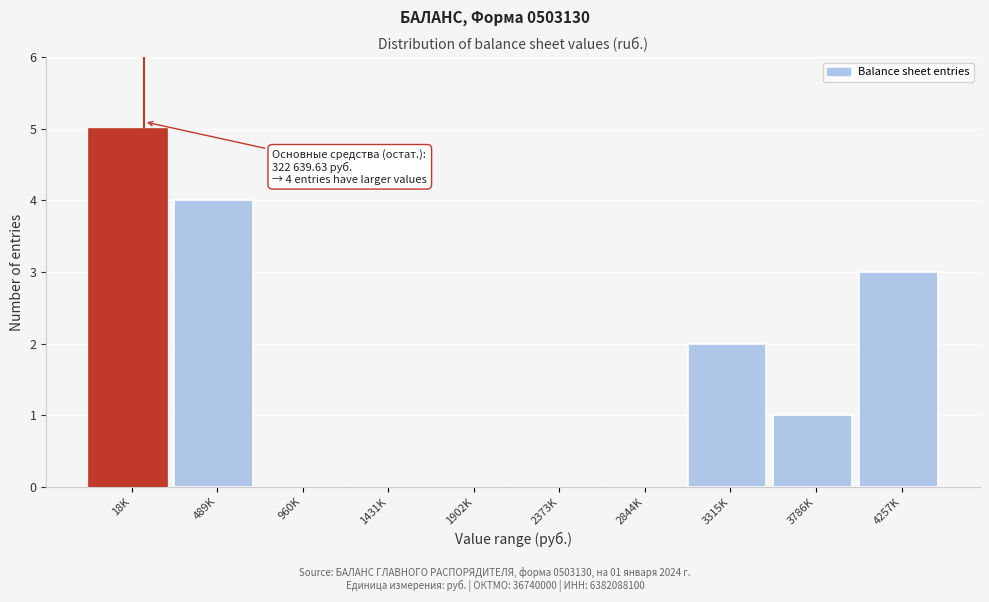

Reading right to left, transcribe all the data shown in this chart.

4257K=3	3786K=1	3315K=2	2844K=0	2373K=0	1902K=0	1431K=0	960K=0	489K=4	18K=5